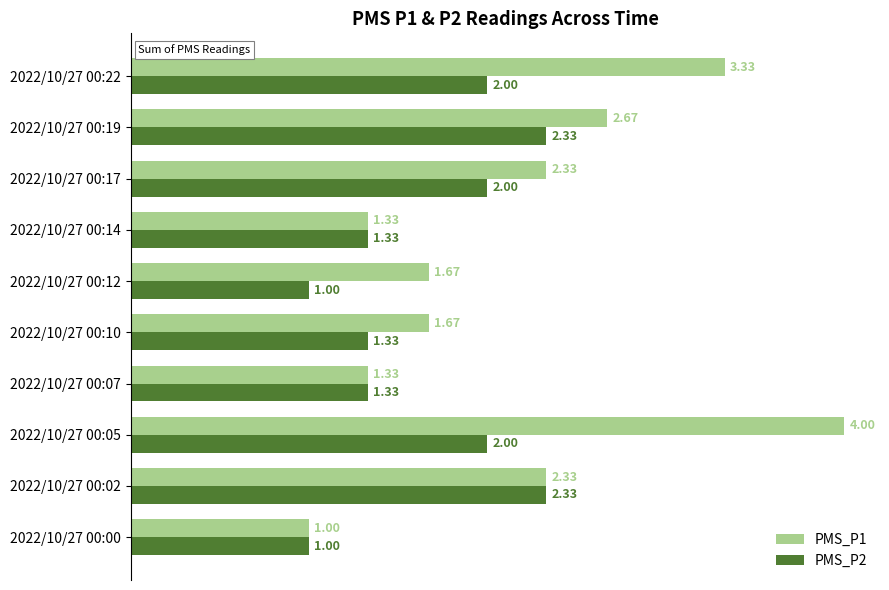

What are all the series names shown in the legend?

PMS_P1, PMS_P2